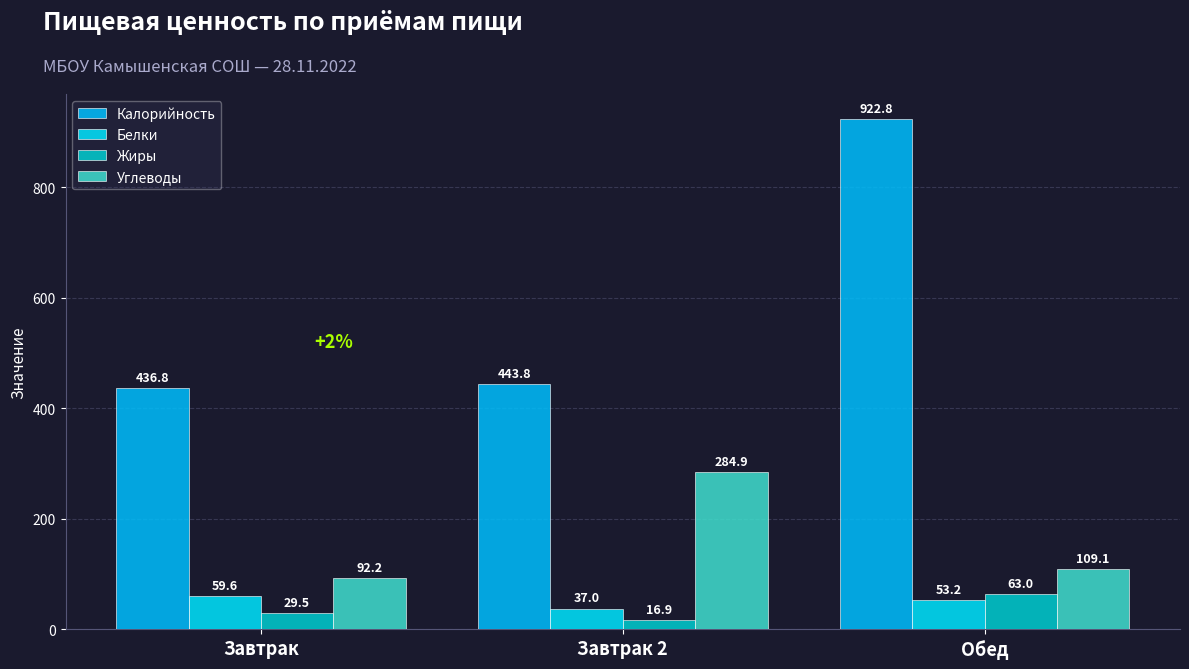

Rank the series by their maximum value, from lowest to highest.

Белки, Жиры, Углеводы, Калорийность